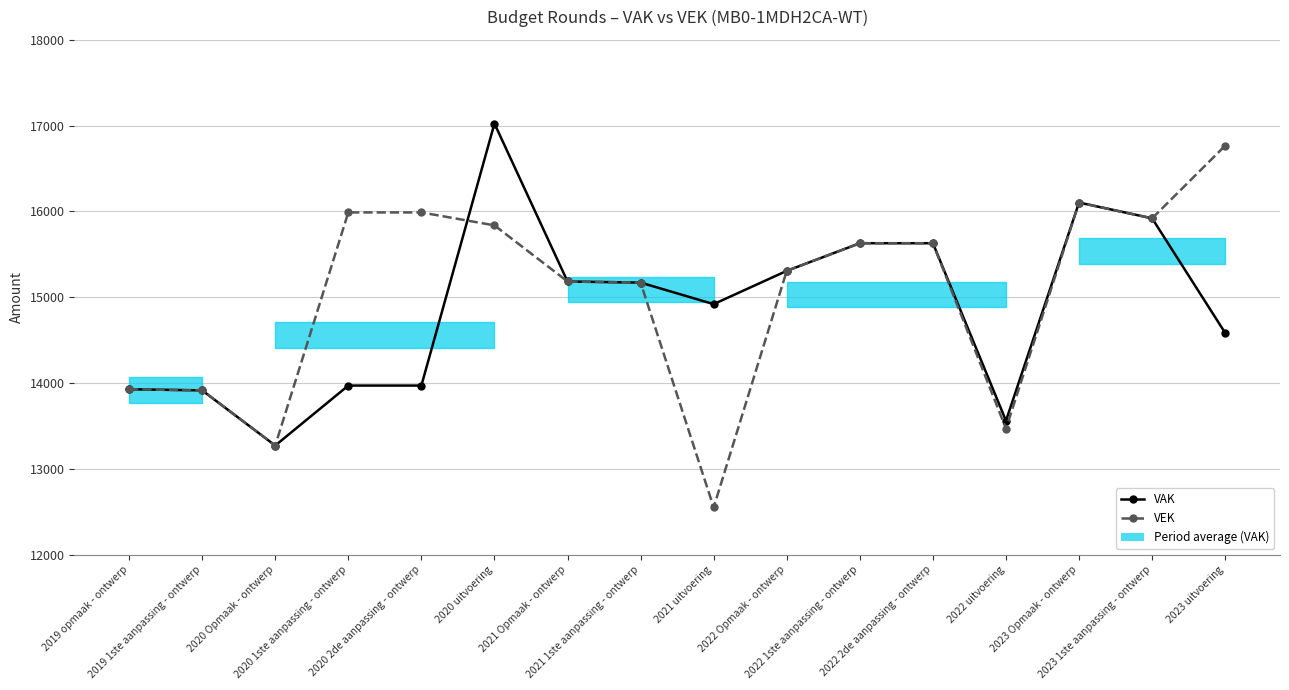

At which label does VAK first exceed 15171?

2020 uitvoering